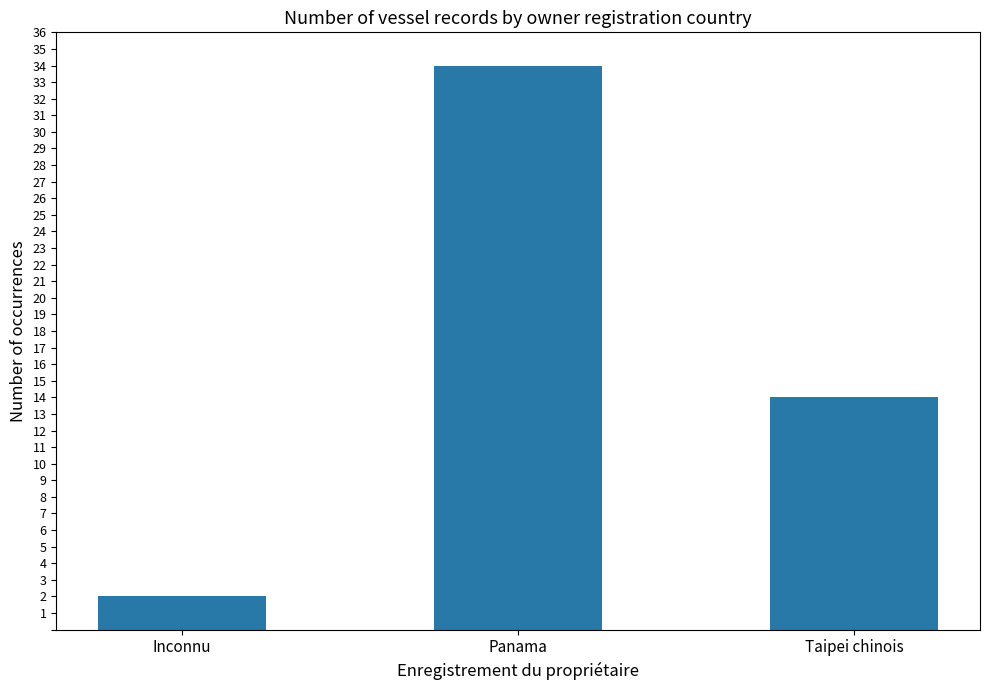

How many series are shown in this chart?

1